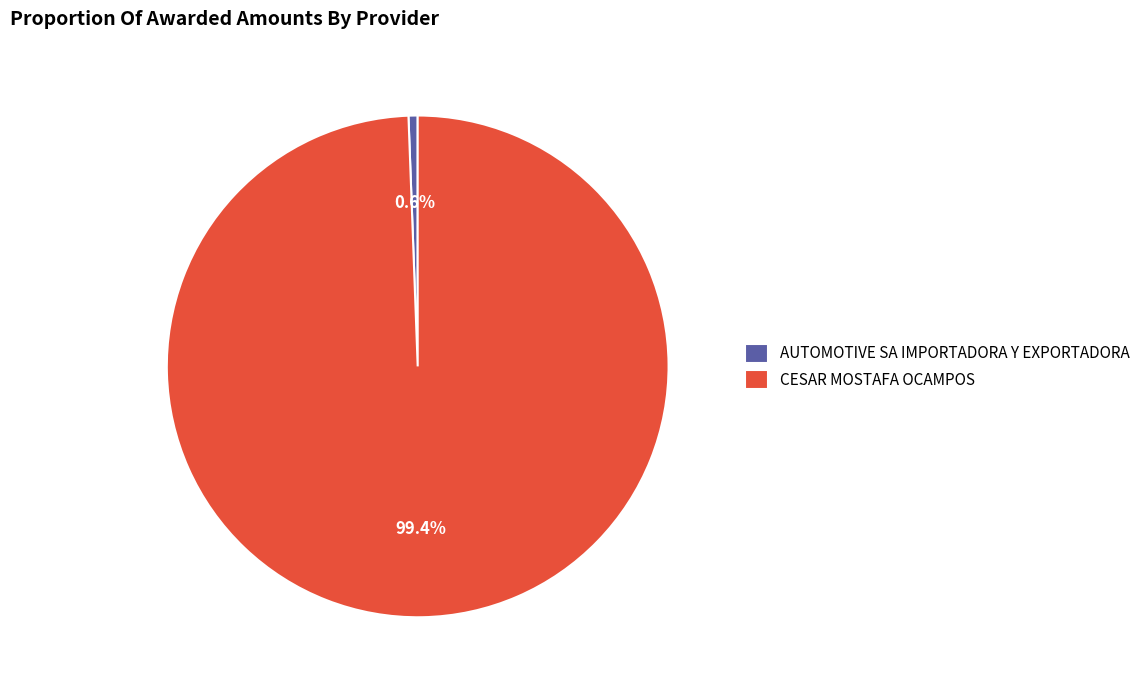

To the nearest percent, what is the combined percentage of CESAR MOSTAFA OCAMPOS and AUTOMOTIVE SA IMPORTADORA Y EXPORTADORA?

100%